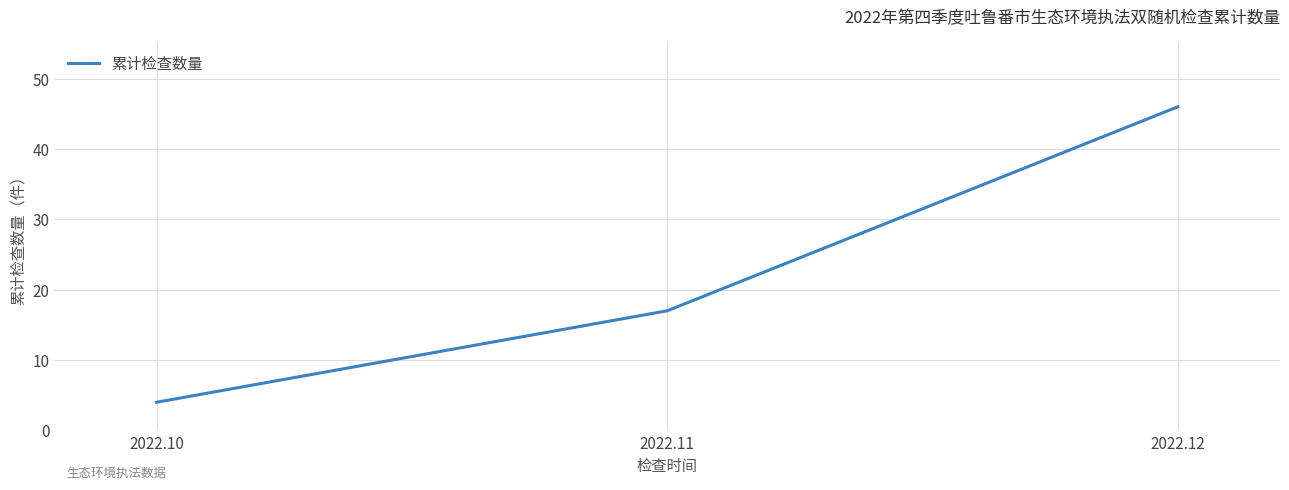

Which category has the lowest value across all series?

2022.10